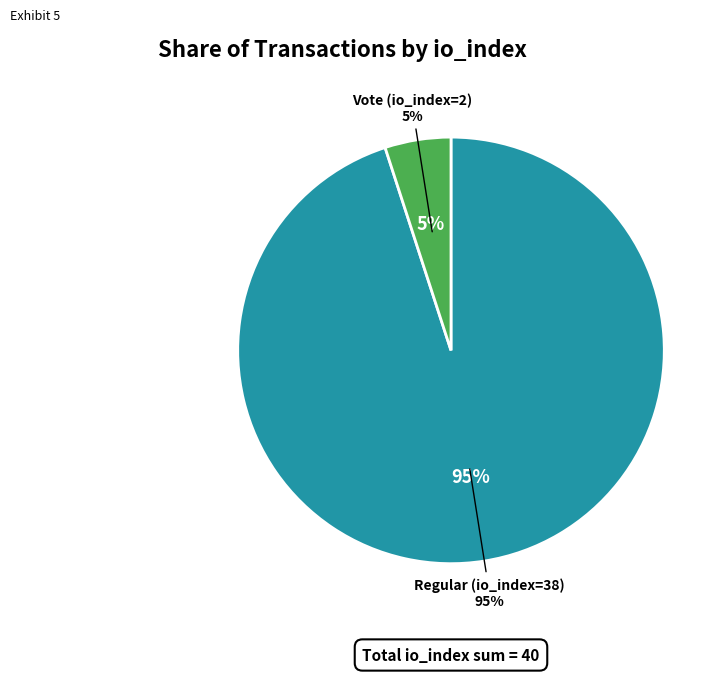

What percentage is the Regular (io_index=38) slice, to the nearest percent?

95%